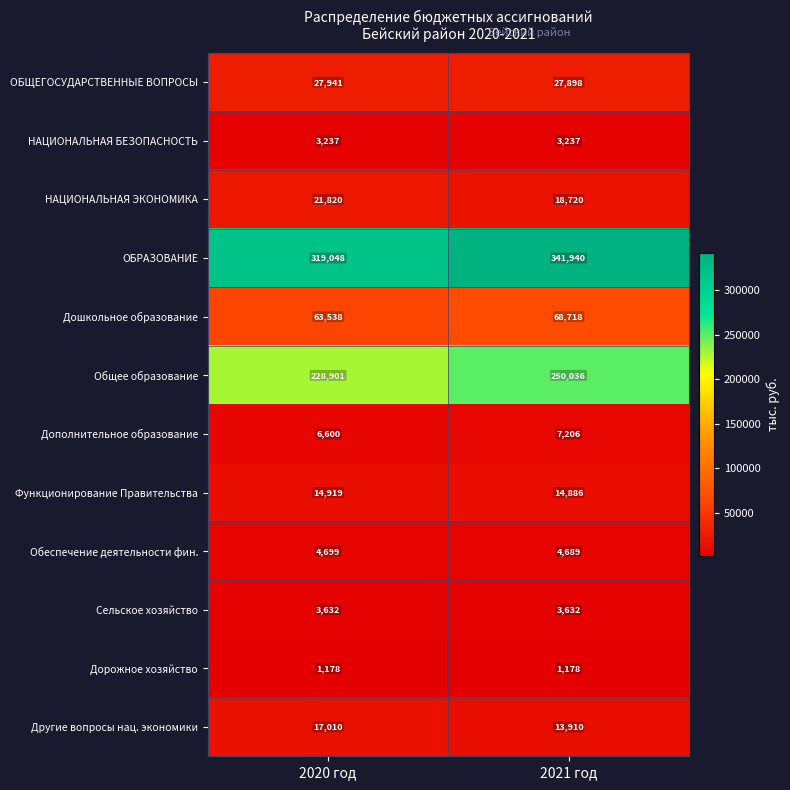

True or false: Функционирование Правительства has a value of 14919 at 2020 год.

True